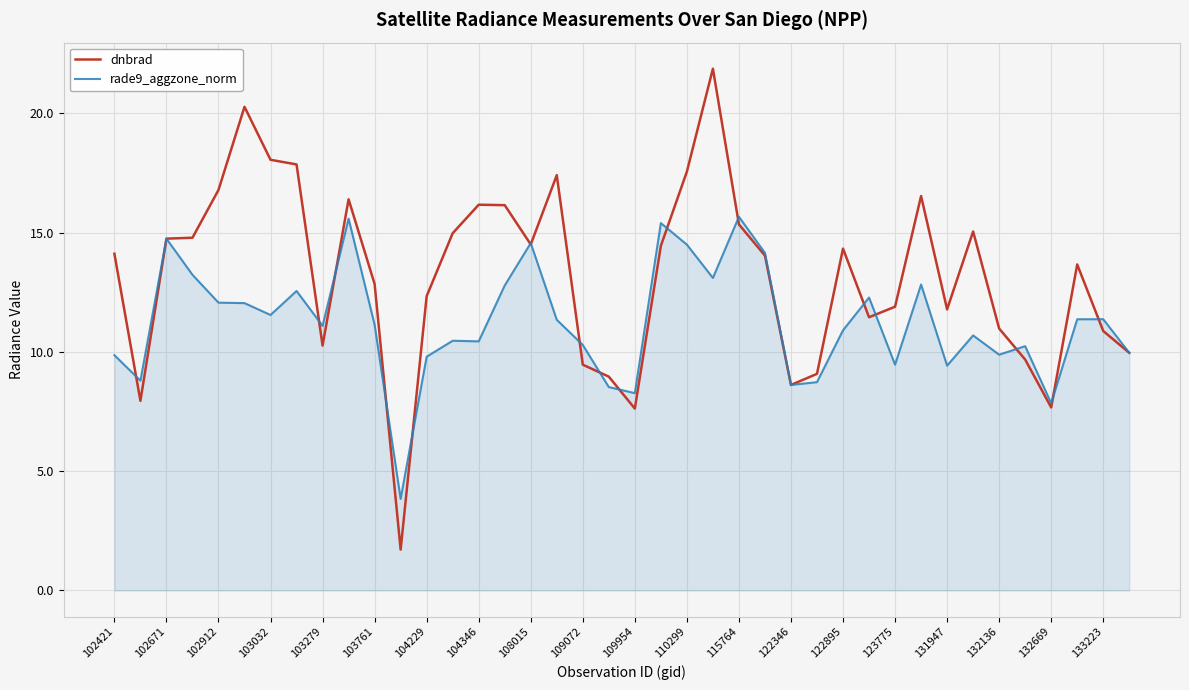

What is the maximum value shown in the chart?

21.9